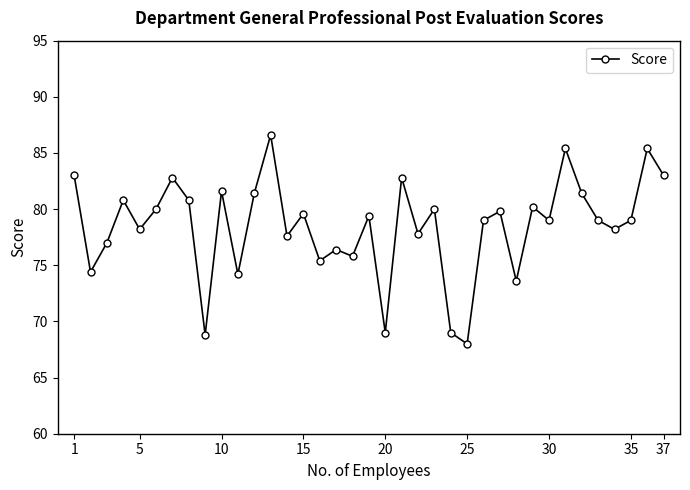

Does the chart display data point markers on the line(s)?

Yes